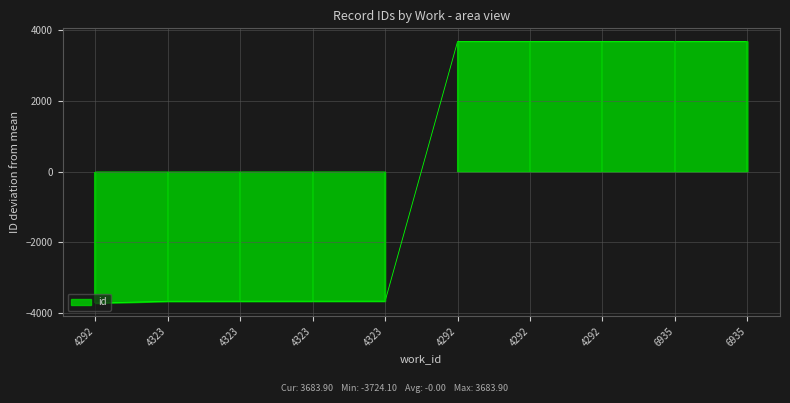

The value at 4323 is -3669.1. True or false?

True